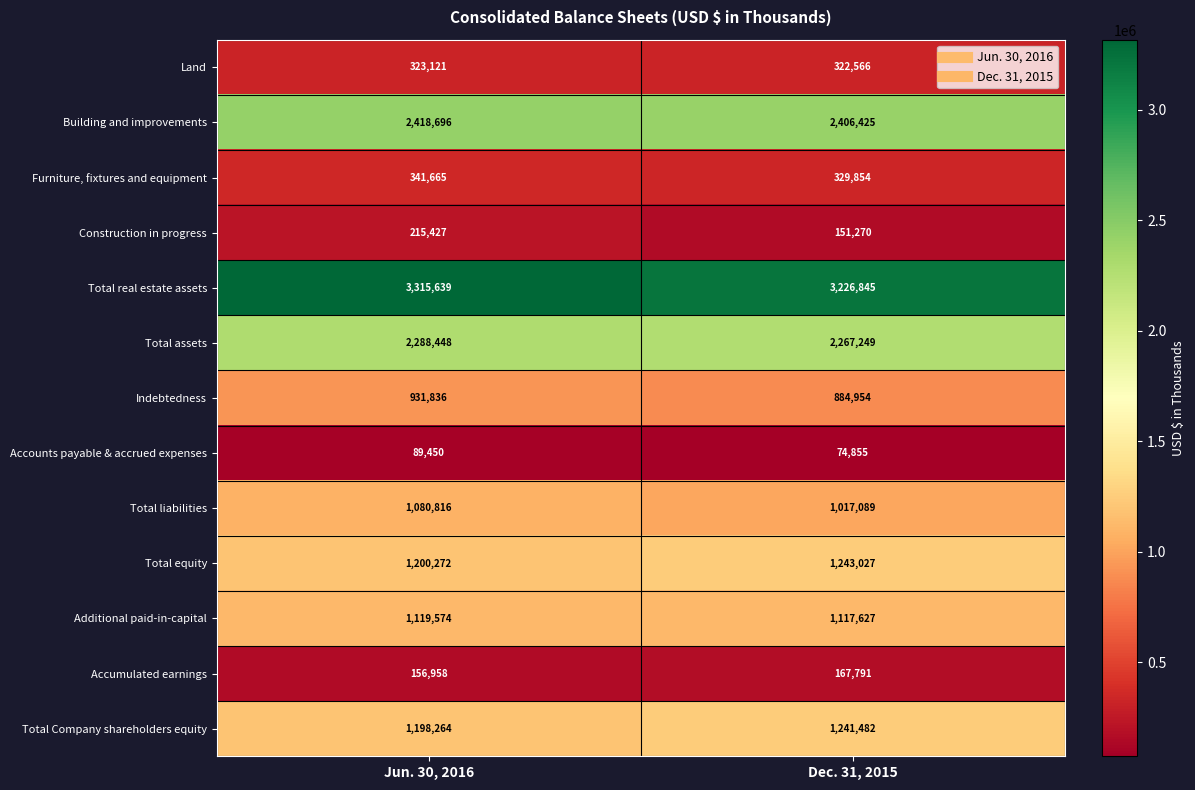

The Total Company shareholders equity series shows 1930721 at Dec. 31, 2015. True or false?

False